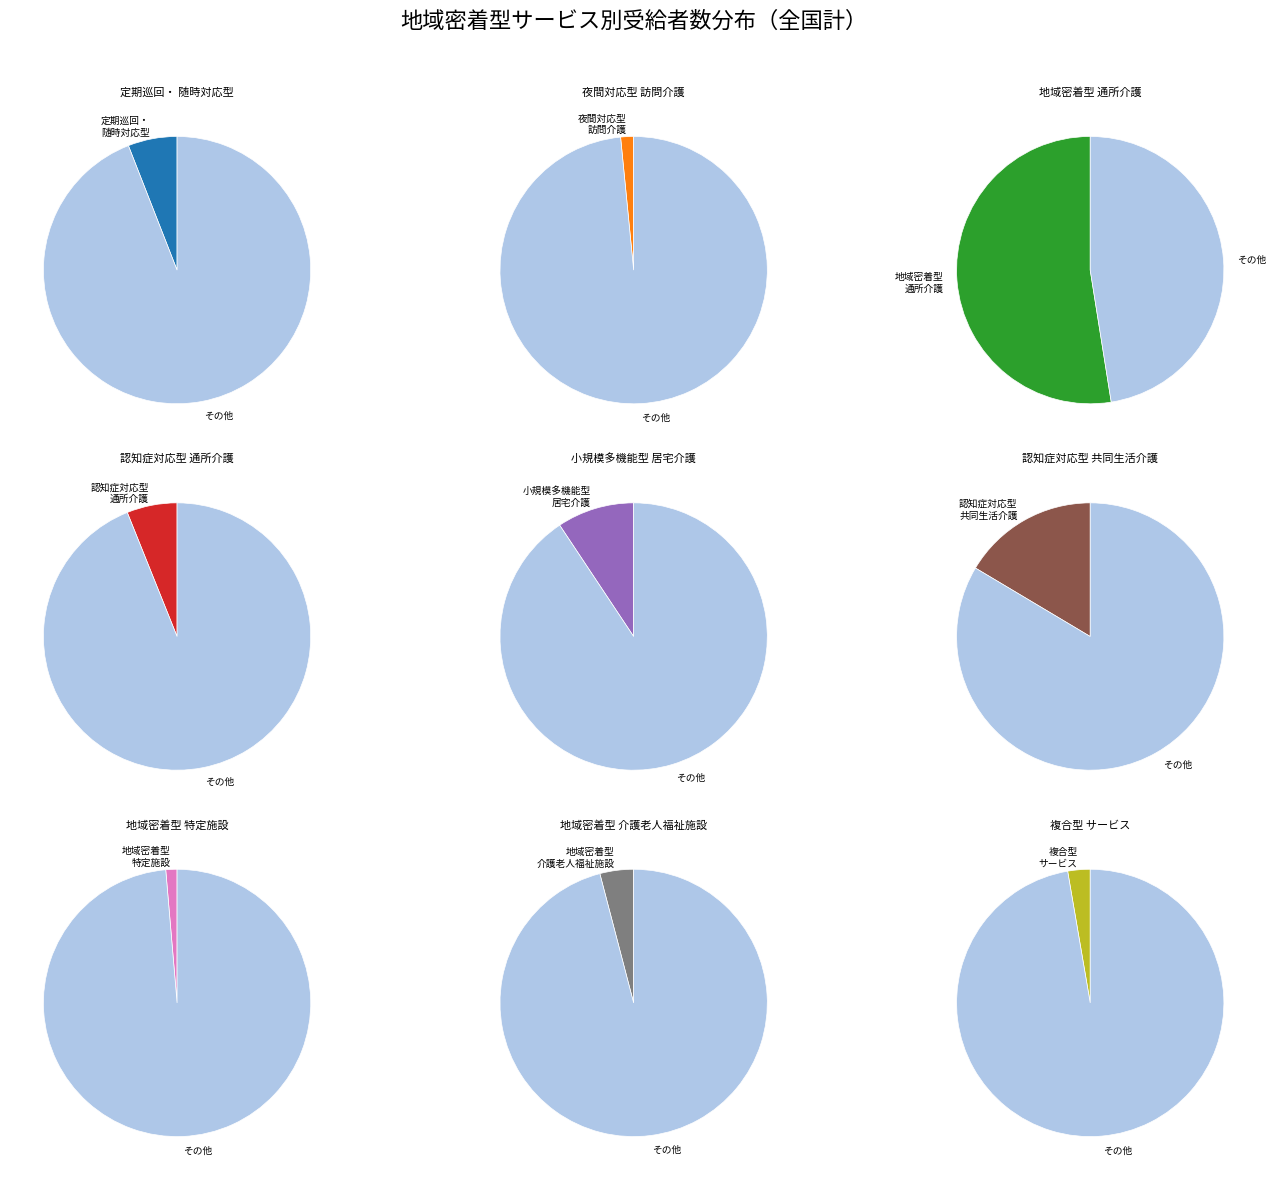

Rank the categories by value from lowest to highest.

地域密着型特定施設入居者生活介護, 夜間対応型訪問介護, 複合型サービス, 地域密着型介護老人福祉施設入所者生活介護, 定期巡回・随時対応型訪問介護看護, 認知症対応型通所介護, 小規模多機能型居宅介護, 認知症対応型共同生活介護, 地域密着型通所介護